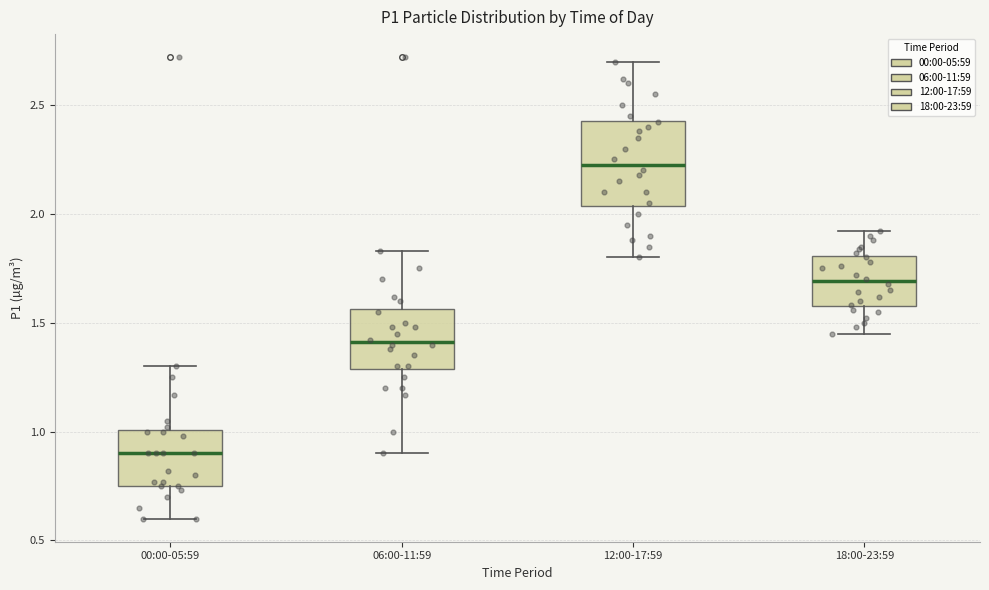

Where does the upper whisker of the box for 18:00-23:59 end on the y-axis? The values are not printed on the chart, so give them approximately, as read against the axis.

1.90